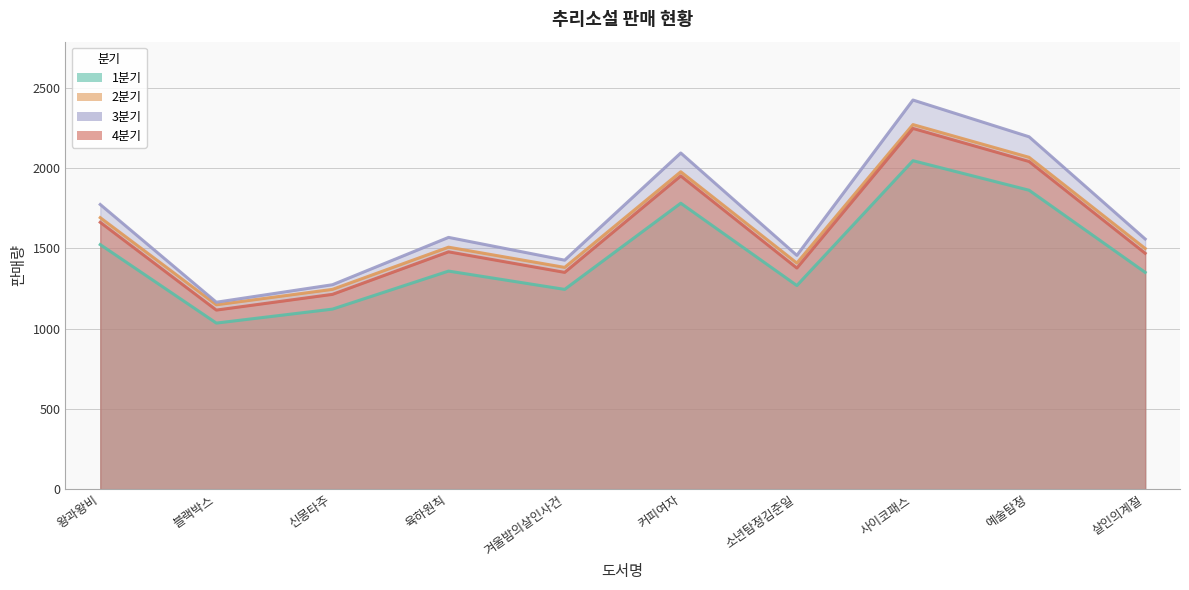

What are all the series names shown in the legend?

1분기, 2분기, 3분기, 4분기